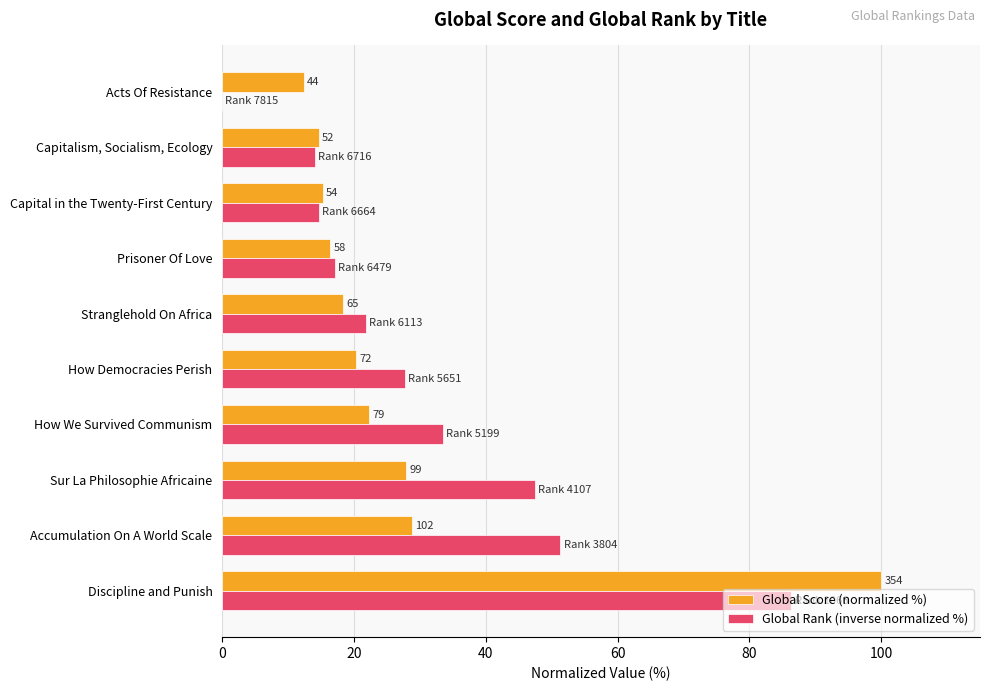

What are all the series names shown in the legend?

Global Score (normalized %), Global Rank (inverse normalized %)